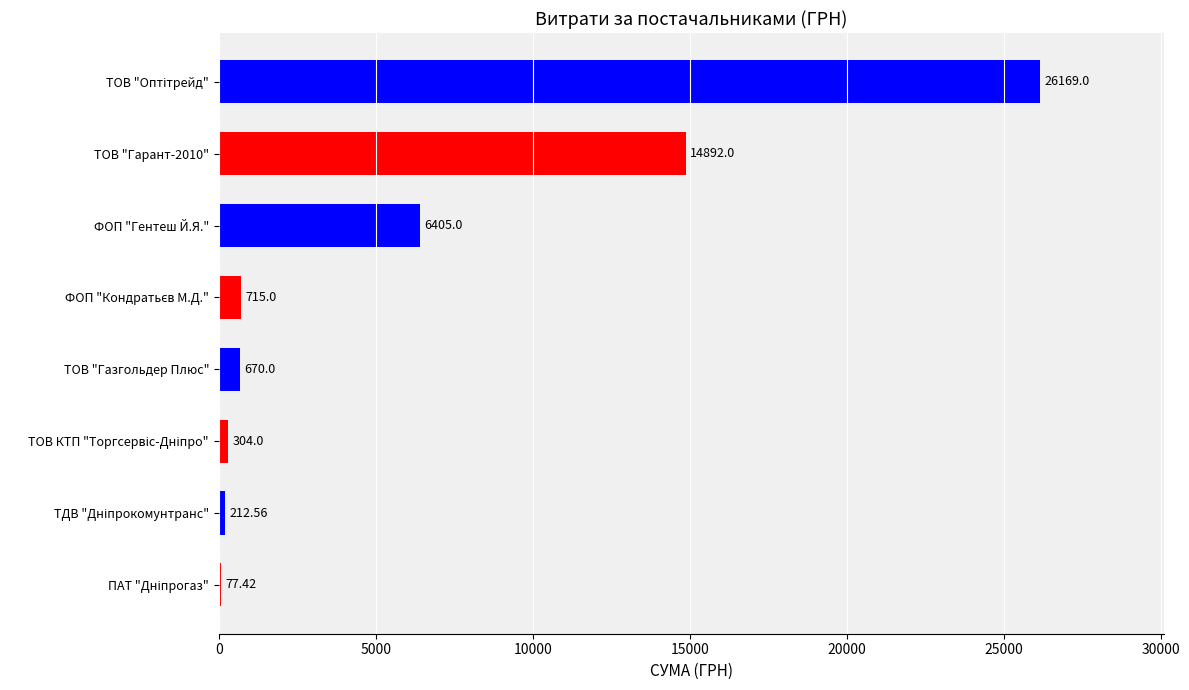

What is the sum of all values?

49445.0